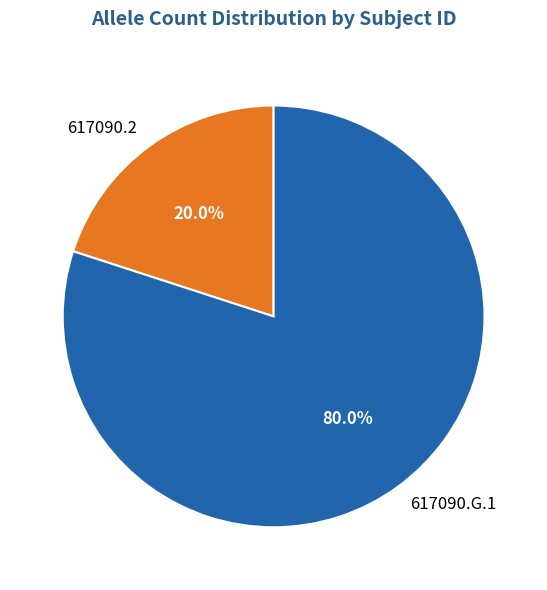

Is 617090.G.1 the majority of the pie?

Yes